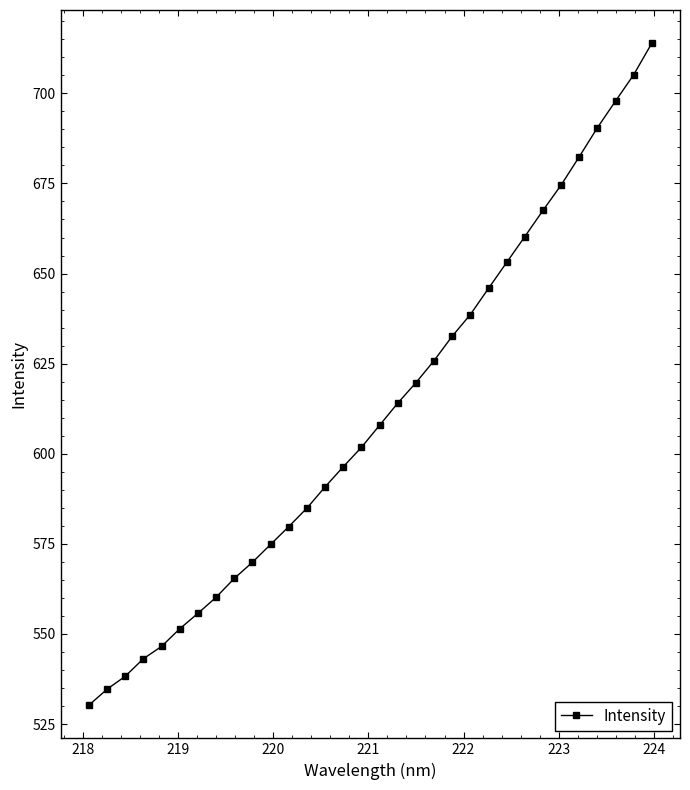

What is the maximum value shown in the chart?

713.9